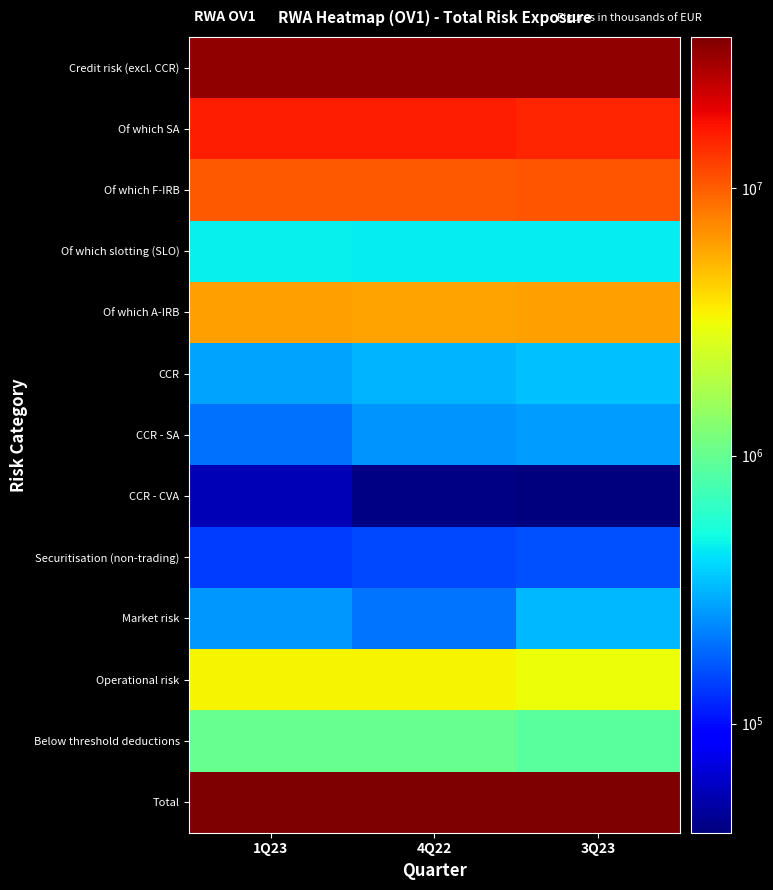

How many distinct data groups are displayed?

13